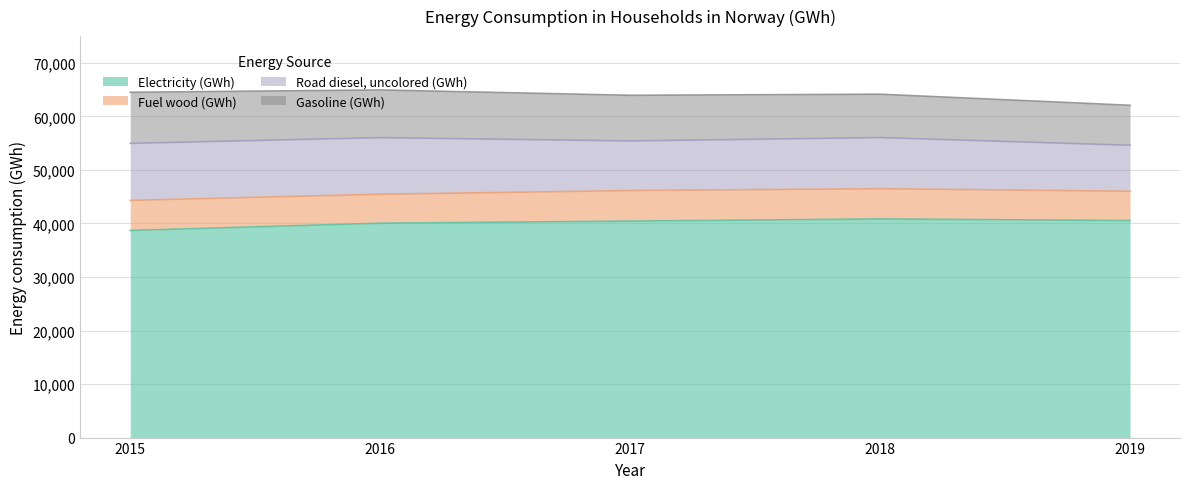

What is the smallest value displayed?

5411